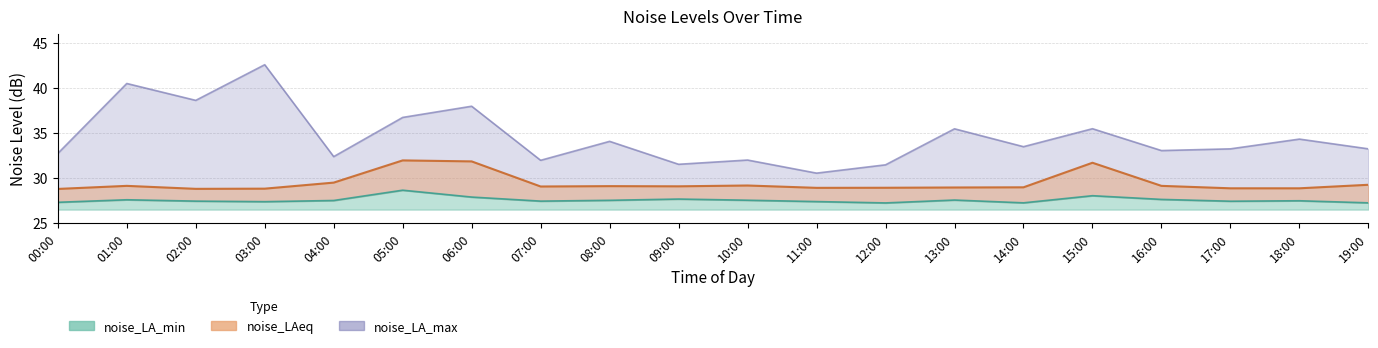

True or false: noise_LAeq and noise_LA_min cross at least once.

False